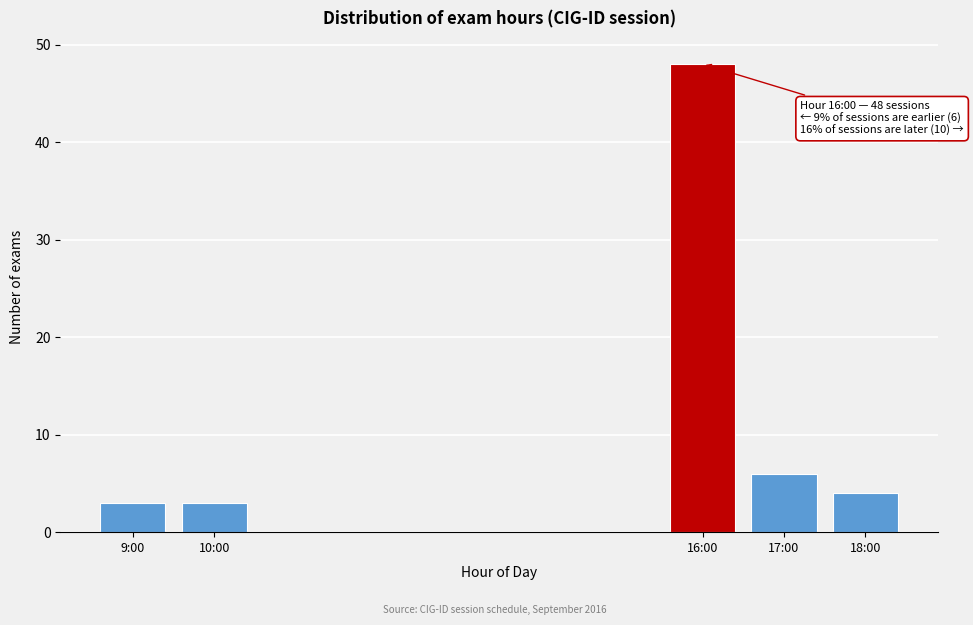

Reading right to left, transcribe all the data shown in this chart.

18:00=4	17:00=6	16:00=48	10:00=3	9:00=3